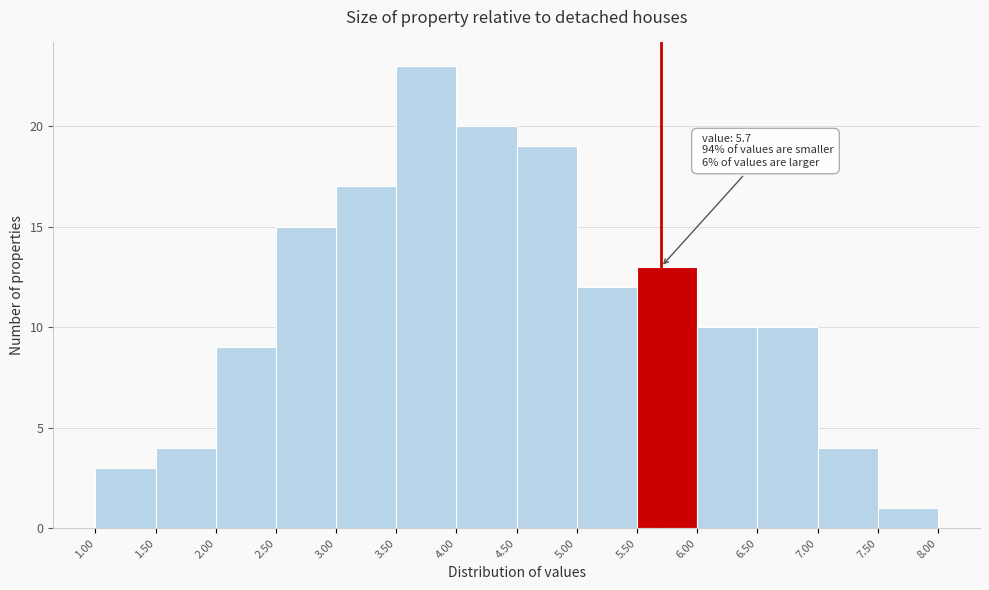

Which range on the x-axis has the tallest bar?

3.50 to 4.00